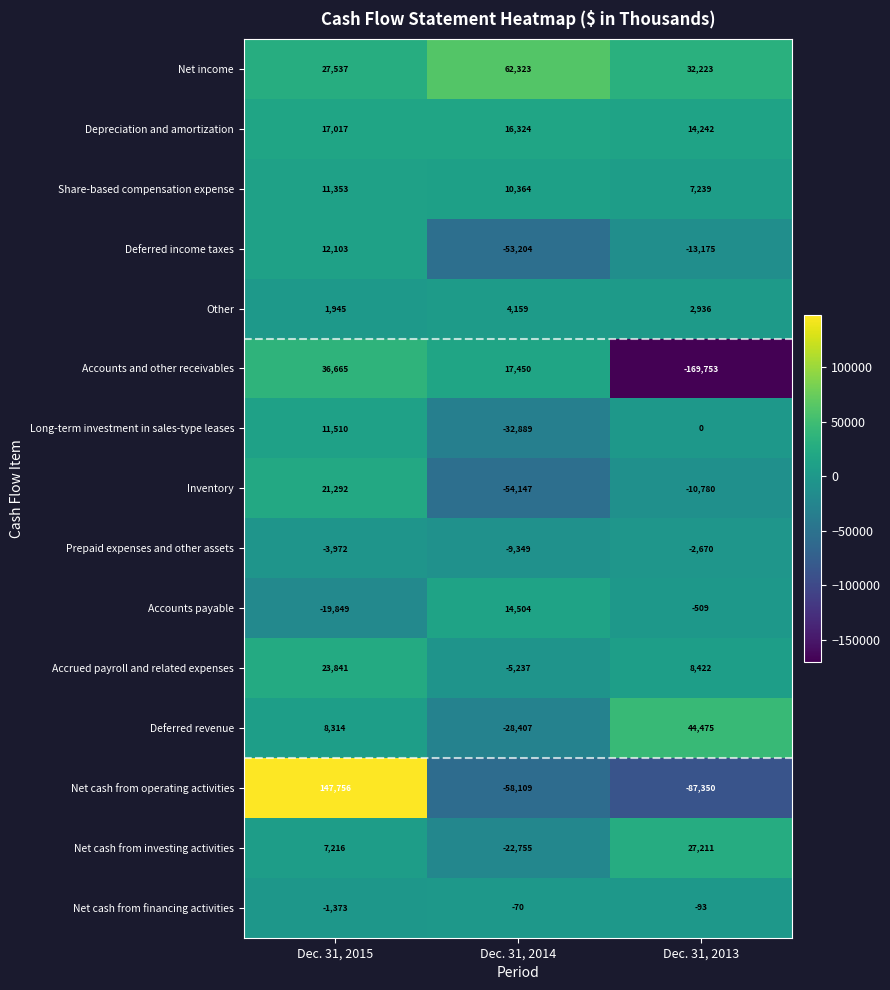

How many values in the Share-based compensation expense series are below 10364?

1